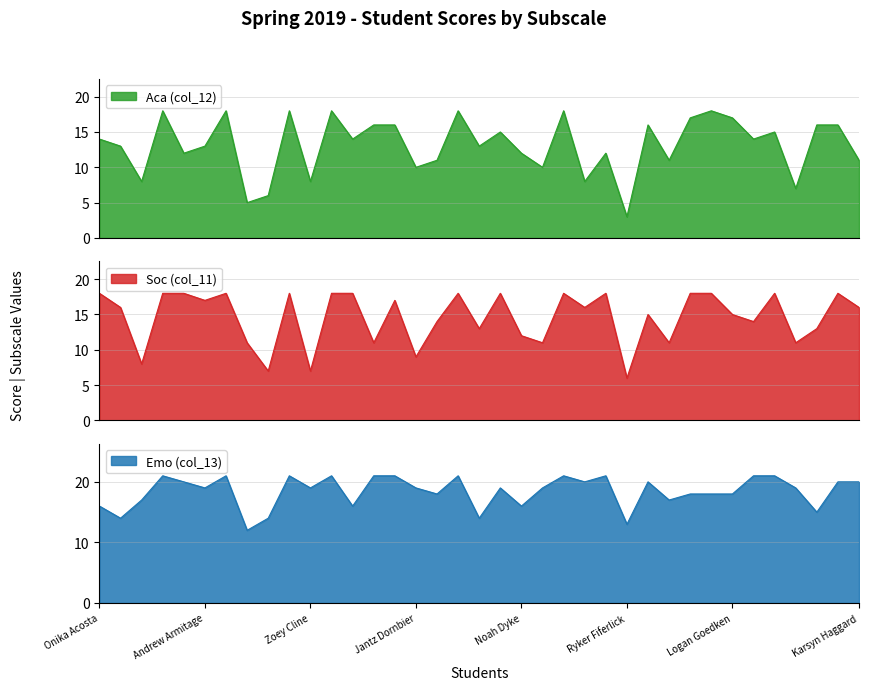

What is the difference between the maximum and minimum values in the Aca (col_12) series?

15